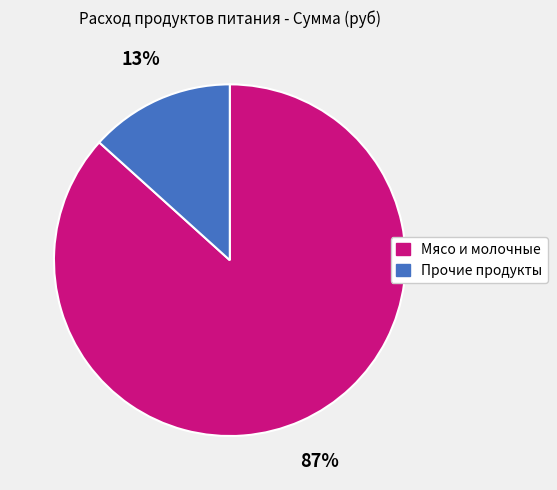

Is there any slice that represents more than half of the pie?

Yes